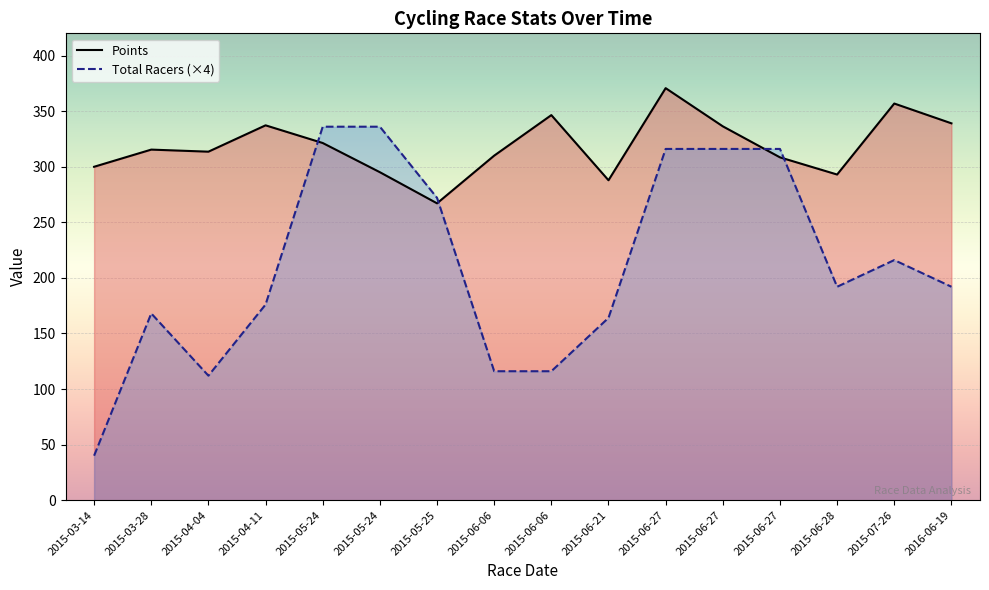

What is the highest value of the Points series?

370.7